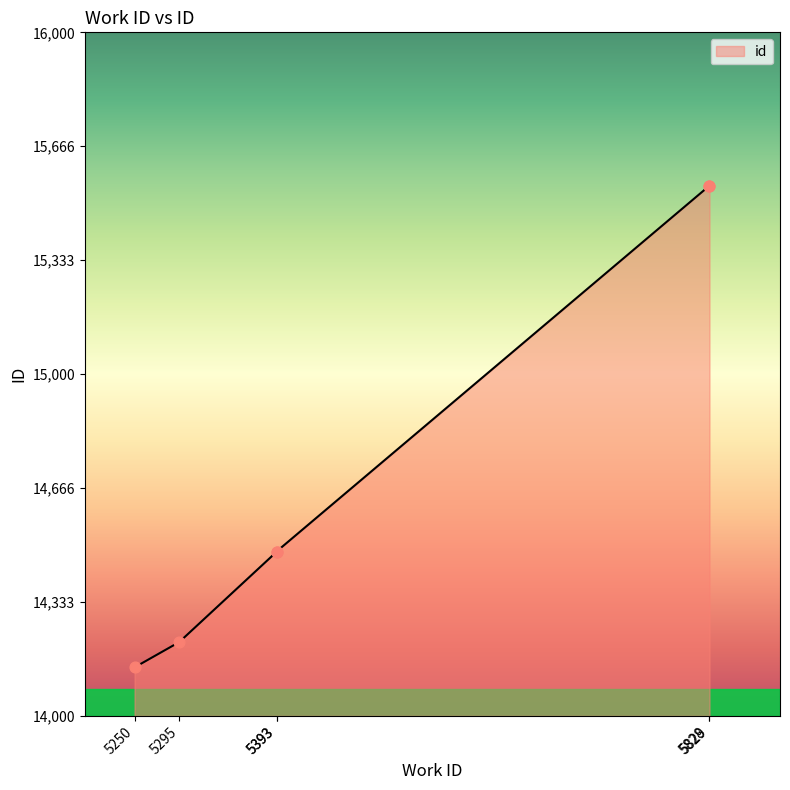

Approximately how many times larger is the value at 5393 compared to 5250?

1.0